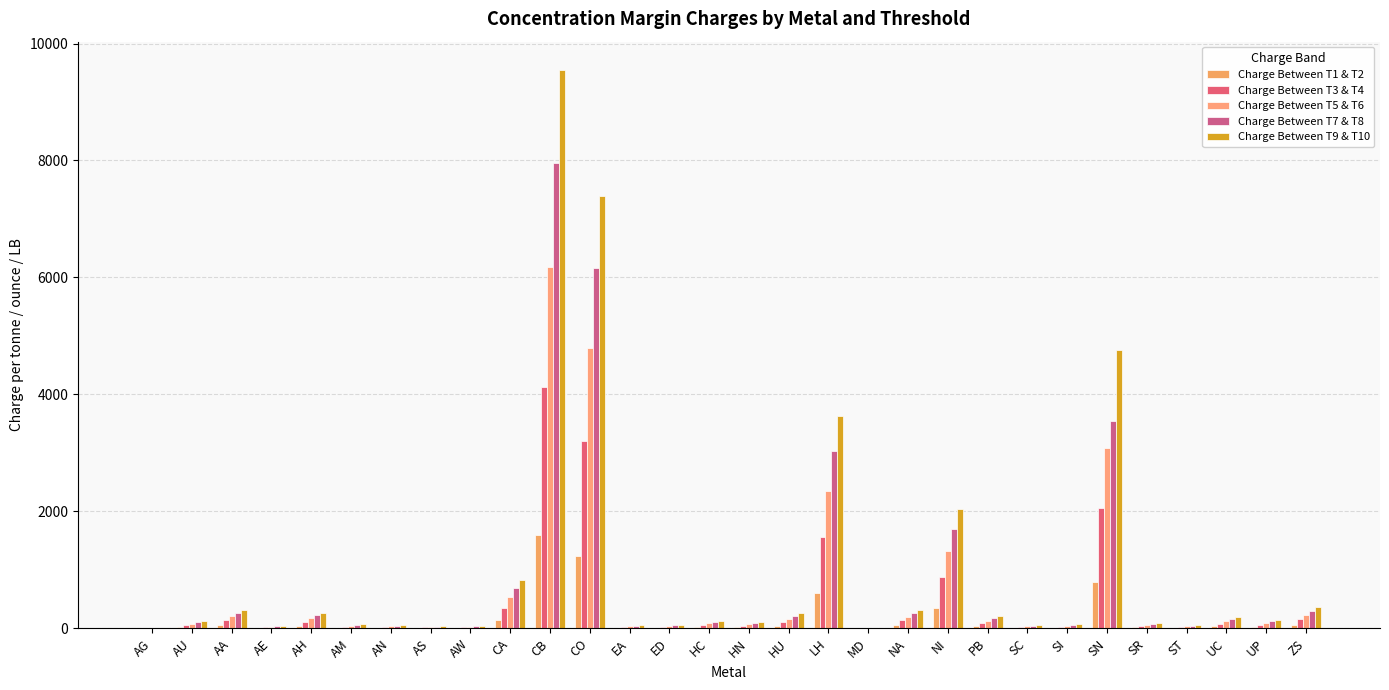

Reading left to right, extract all data points from this chart.

Charge Between T1 & T2: 0.6	20.0	52.0	8.0	44.0	12.0	8.0	6.0	7.0	137.0	1596.0	1236.0	9.0	11.0	21.0	18.0	43.0	607.0	0.6	52.0	342.0	34.0	9.0	11.0	796.0	14.0	9.0	31.0	24.0	60.0
Charge Between T3 & T4: 1.5	53.0	135.0	20.0	114.0	30.0	21.0	15.0	17.0	355.0	4127.0	3196.0	23.0	27.0	55.0	47.0	111.0	1569.0	1.5	134.0	883.0	87.0	24.0	28.0	2058.0	37.0	24.0	81.0	62.0	156.0
Charge Between T5 & T6: 2.3	79.0	202.0	30.0	172.0	45.0	31.0	22.0	25.0	532.0	6185.0	4790.0	35.0	41.0	83.0	71.0	166.0	2351.0	2.2	200.0	1324.0	131.0	37.0	42.0	3084.0	55.0	37.0	121.0	93.0	234.0
Charge Between T7 & T8: 2.9	102.0	260.0	38.0	221.0	58.0	40.0	28.0	33.0	685.0	7964.0	6167.0	45.0	53.0	107.0	91.0	214.0	3028.0	2.8	258.0	1704.0	168.0	47.0	54.0	3541.0	71.0	47.0	156.0	120.0	302.0
Charge Between T9 & T10: 3.5	122.0	312.0	46.0	265.0	70.0	48.0	34.0	39.0	822.0	9554.0	7399.0	54.0	63.0	128.0	109.0	257.0	3632.0	3.4	309.0	2045.0	202.0	56.0	65.0	4763.0	85.0	56.0	187.0	144.0	362.0